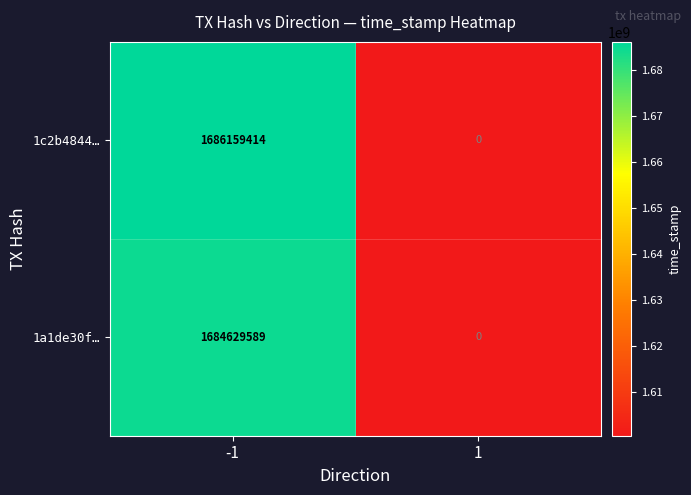

Which series has the largest total across all categories?

1c2b4844…